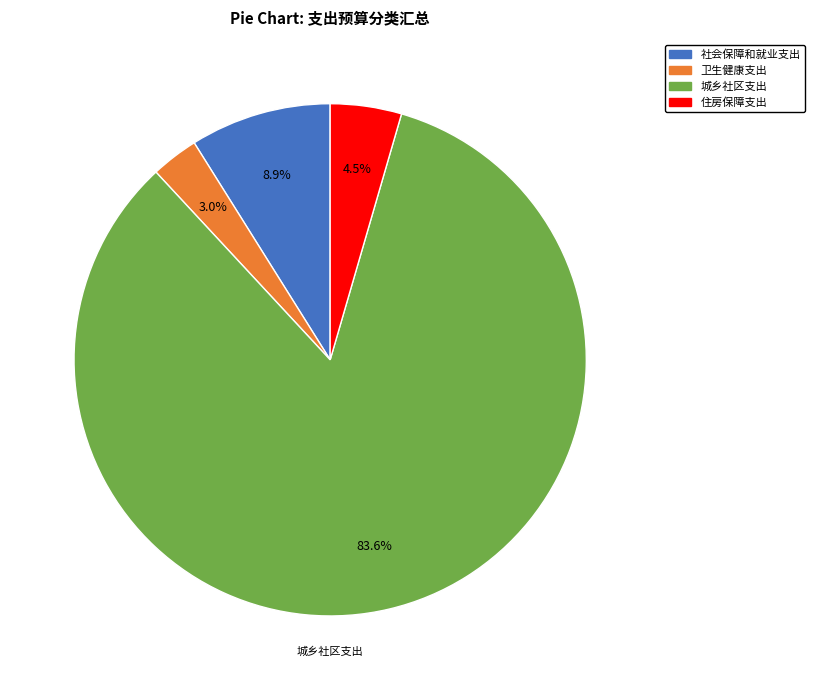

Count the number of slices in the pie.

4